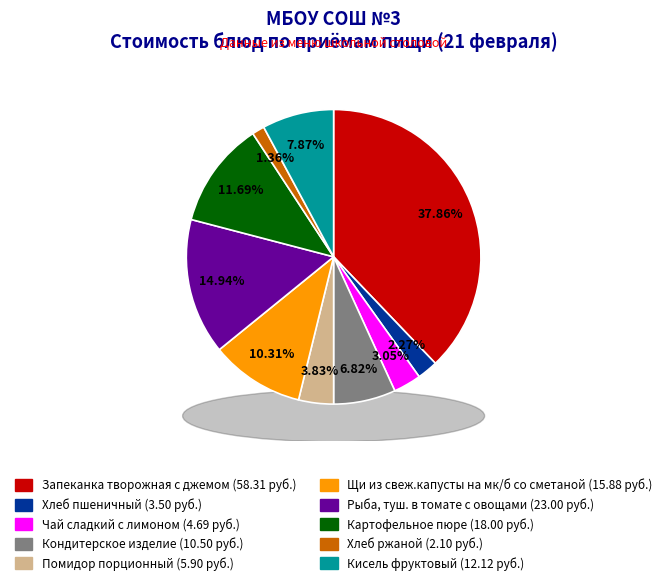

What is the change in value from Чай сладкий с лимоном to Помидор порционный?

+1.2